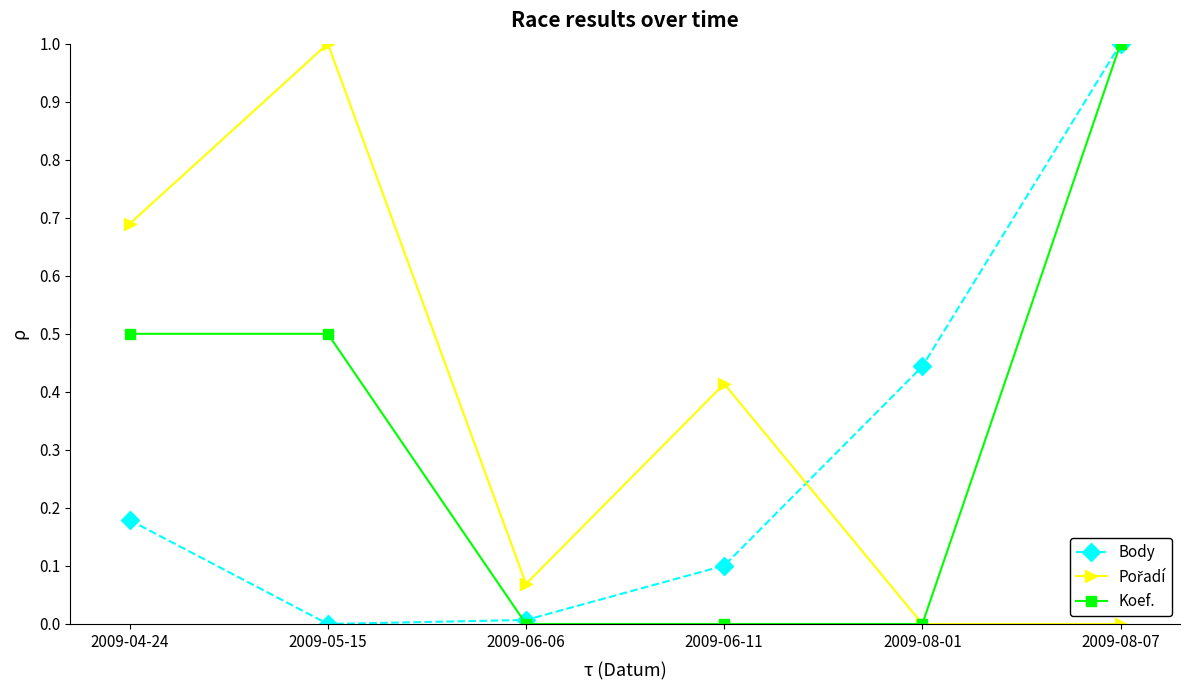

True or false: Body has more than 0 points higher than both neighbors.

False